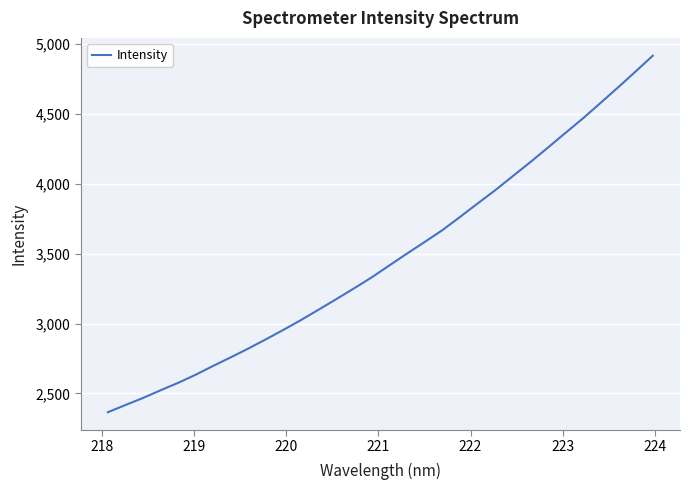

What is the minimum value shown in the chart?

2366.0